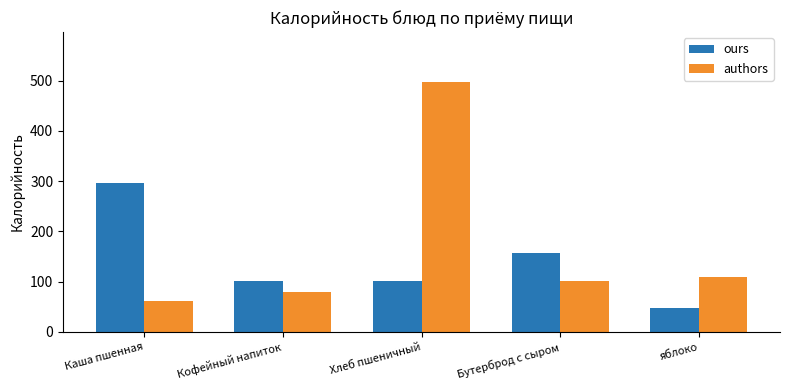

What is the difference between the maximum and minimum values in the authors series?

435